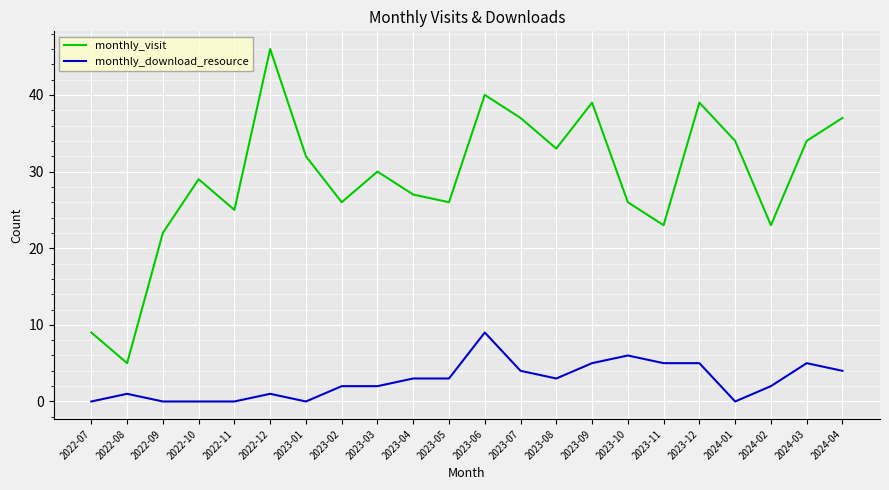

True or false: monthly_visit has a value of 14 at 2023-11.

False